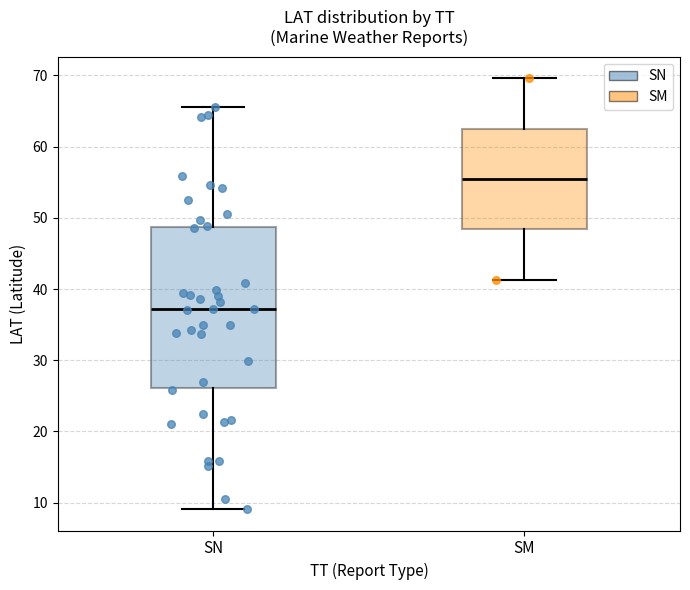

Which box is the tallest, from its lower edge to its upper edge?

SN